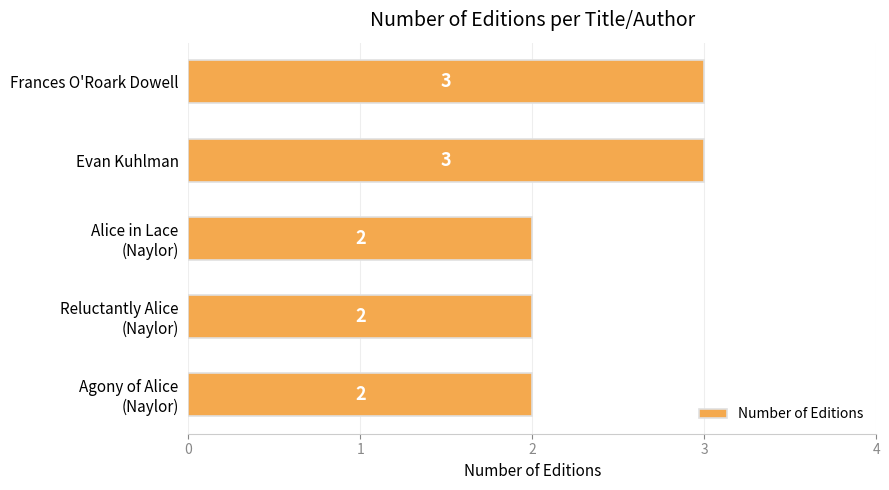

What is the sum of all values?

12